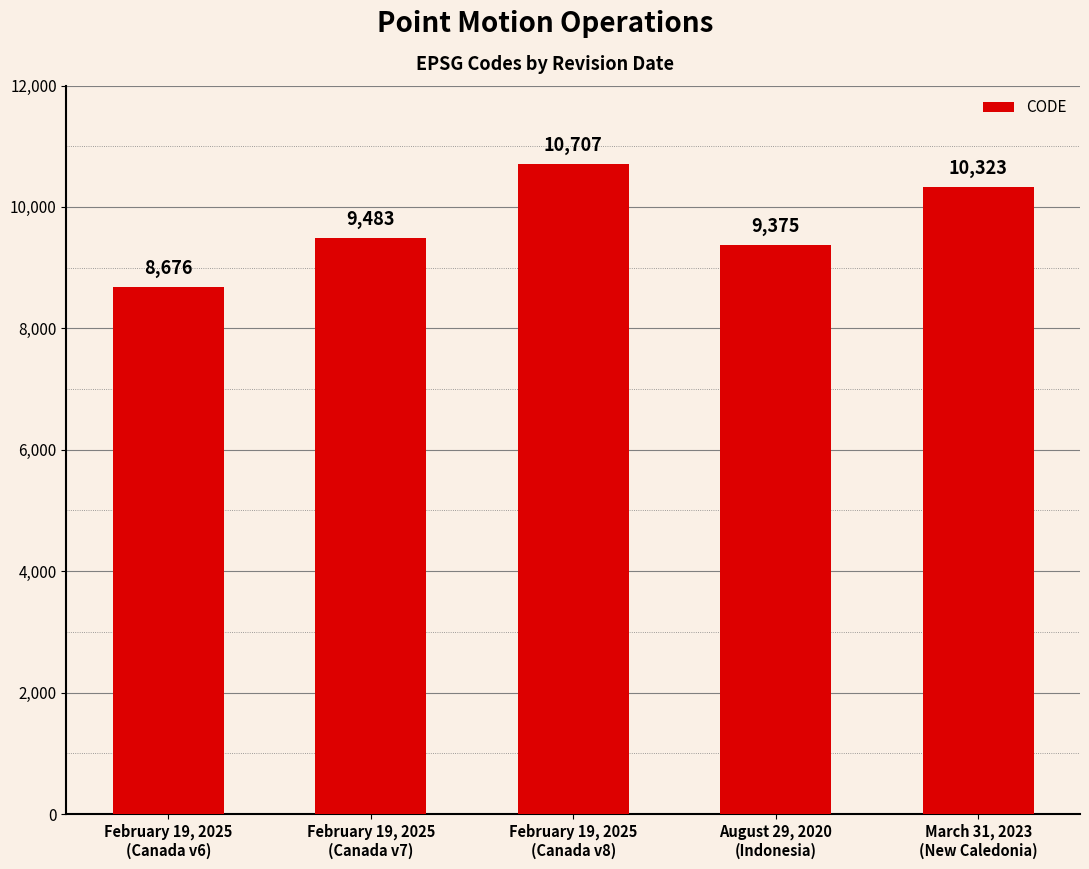

Between August 29, 2020
(Indonesia) and February 19, 2025
(Canada v7), which is larger?

February 19, 2025
(Canada v7)